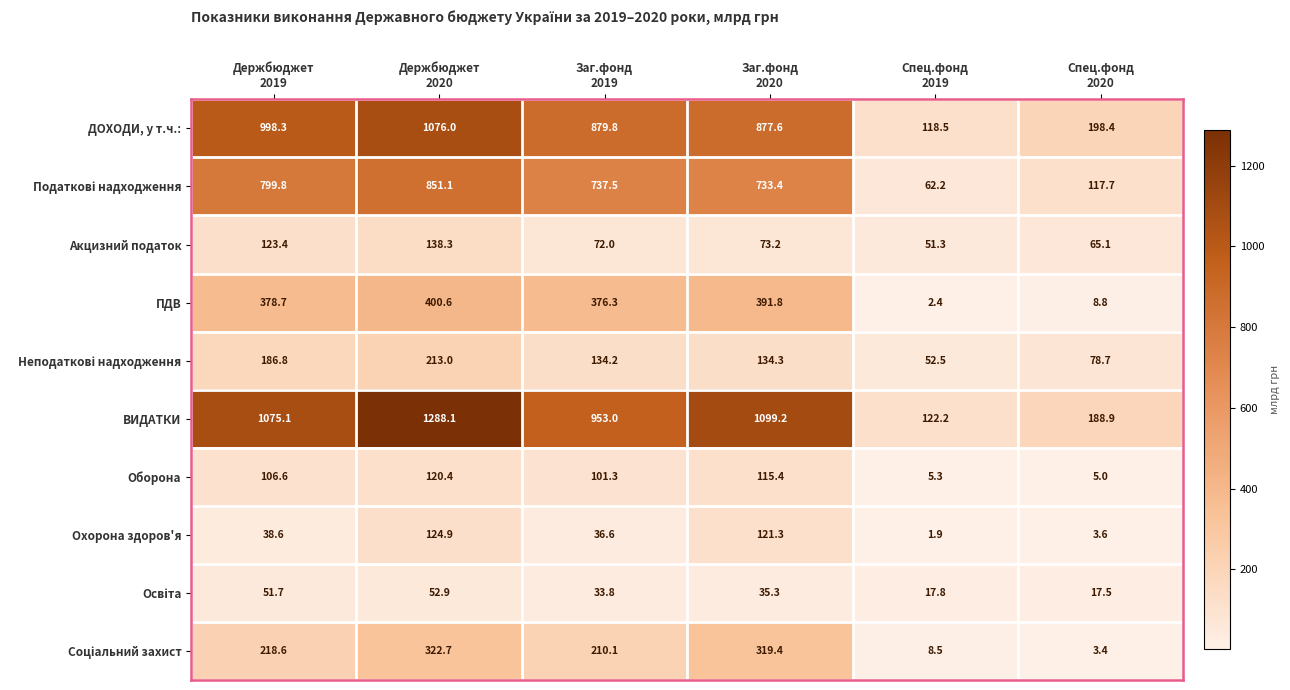

What is the difference between the highest and lowest values at Держбюджет
2019?

1036.5